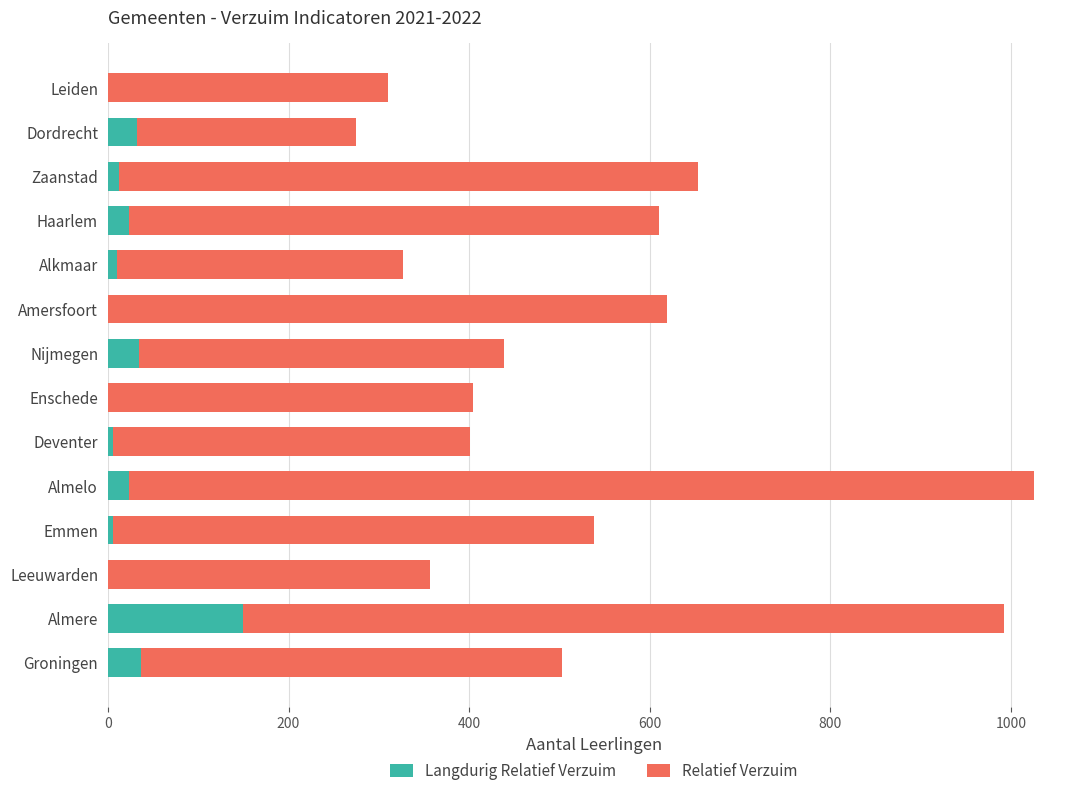

What is the total value across all series at Almelo?

1025